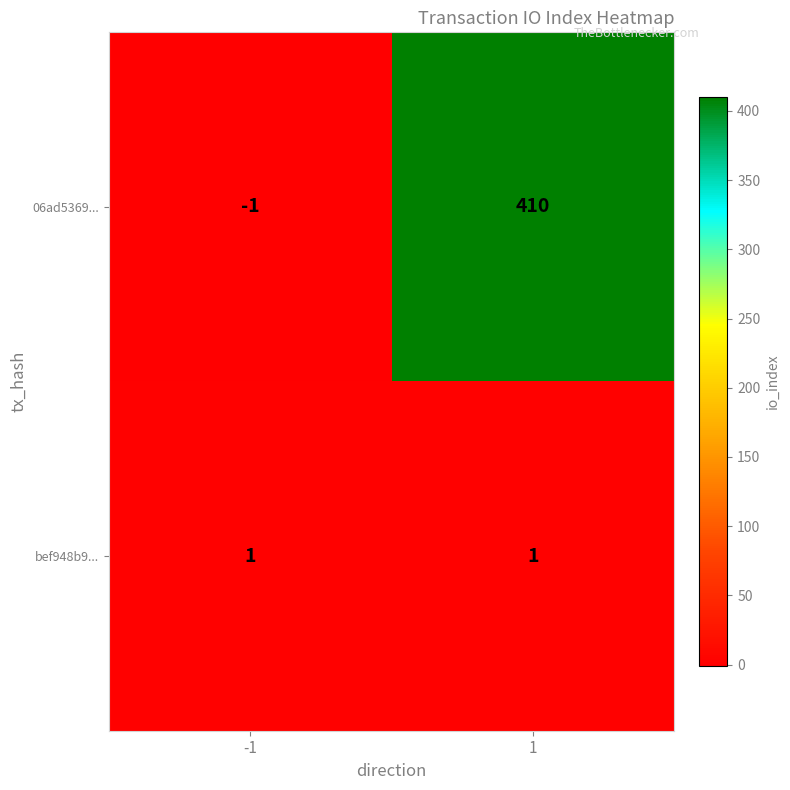

The bef948b9... series shows 0 at -1. True or false?

False